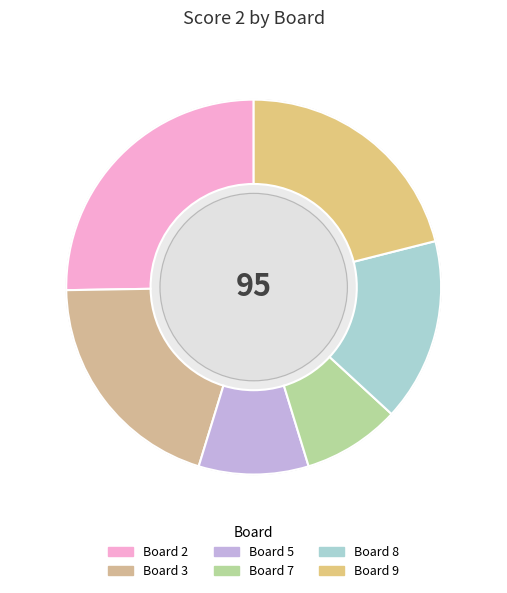

What is the change in value from 3 to 7?

-11